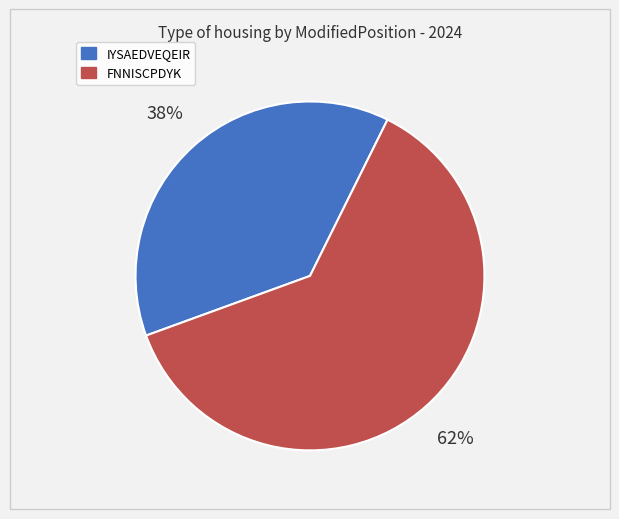

Approximately how many times larger is the value at IYSAEDVEQEIR compared to FNNISCPDYK?

0.6